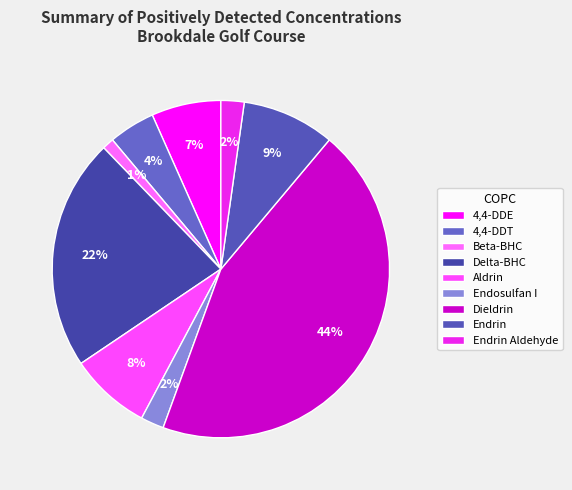

To the nearest percent, what portion does 4,4-DDT represent?

4%